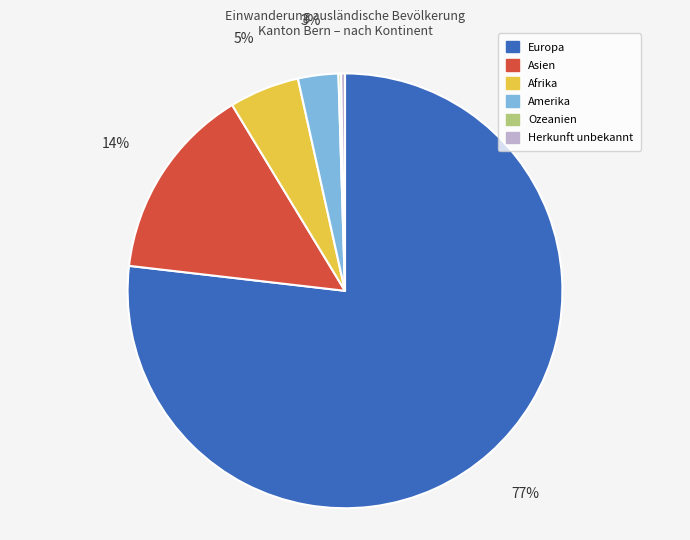

What percentage is the Afrika slice, to the nearest percent?

5%